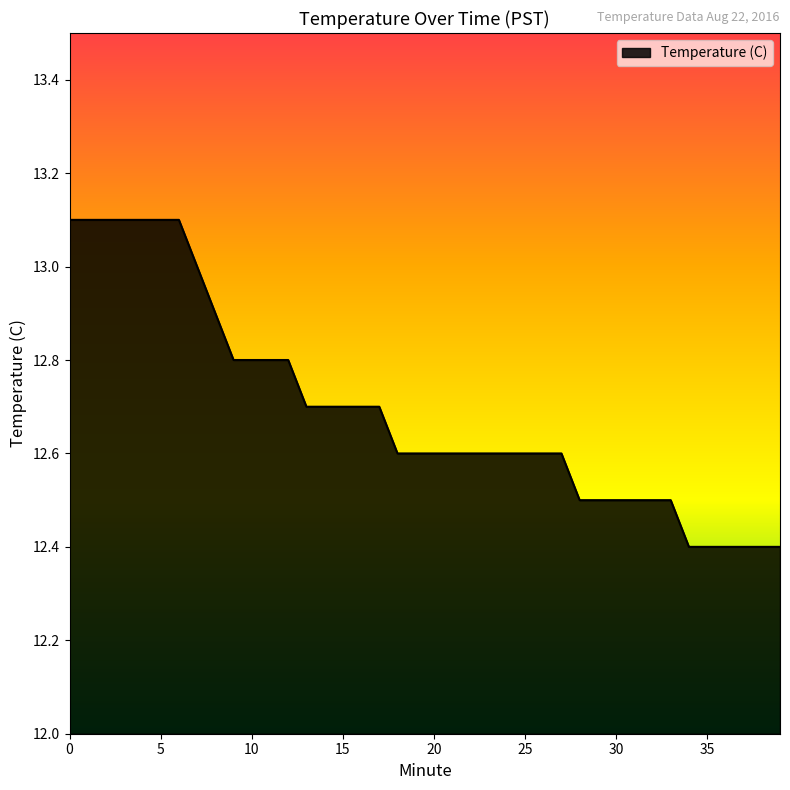

What is the difference between the maximum and minimum values?

0.7